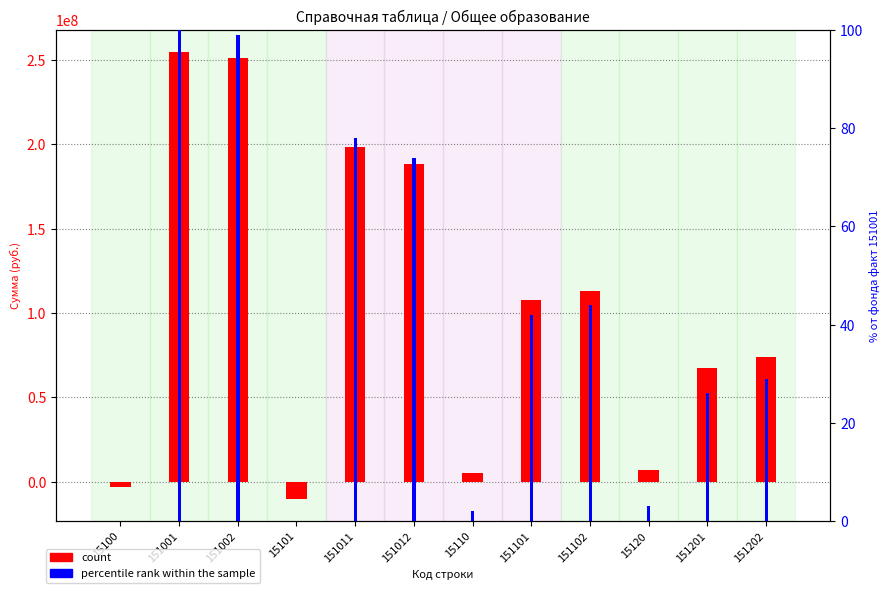

Rank the series by their maximum value, from highest to lowest.

count, percentile rank within the sample